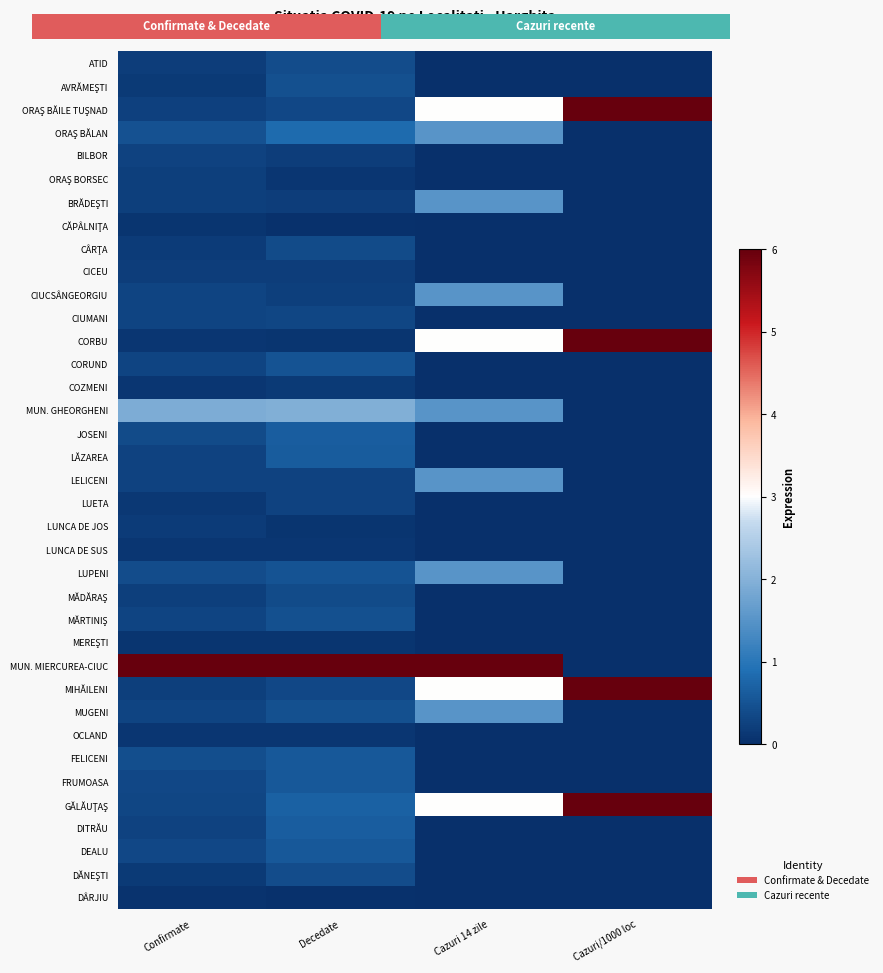

At Decedate, list the series in order from largest to smallest.

MUN. MIERCUREA-CIUC, MUN. GHEORGHENI, ORAŞ BĂLAN, GĂLĂUŢAŞ, JOSENI, DITRĂU, LĂZAREA, FELICENI, FRUMOASA, DEALU, CORUND, LUPENI, AVRĂMEŞTI, MĂRTINIŞ, MUGENI, ATID, DĂNEŞTI, CÂRŢA, MĂDĂRAŞ, ORAŞ BĂILE TUŞNAD, MIHĂILENI, CIUMANI, LELICENI, LUETA, CIUCSÂNGEORGIU, BILBOR, BRĂDEŞTI, CICEU, COZMENI, ORAŞ BORSEC, LUNCA DE SUS, OCLAND, CORBU, LUNCA DE JOS, MEREŞTI, CĂPÂLNIŢA, DÂRJIU